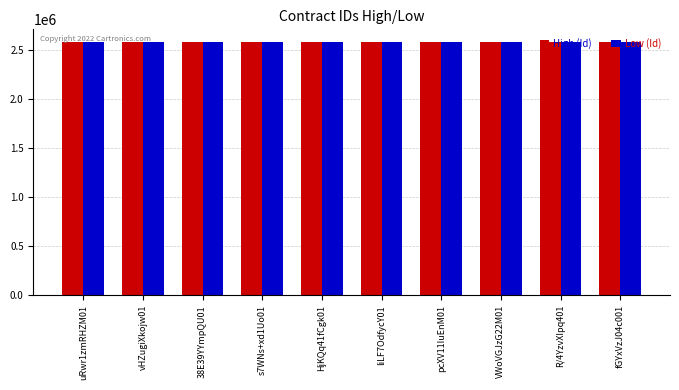

The value of High (Id) at R/4YzvXIpq401 is 4205041. True or false?

False